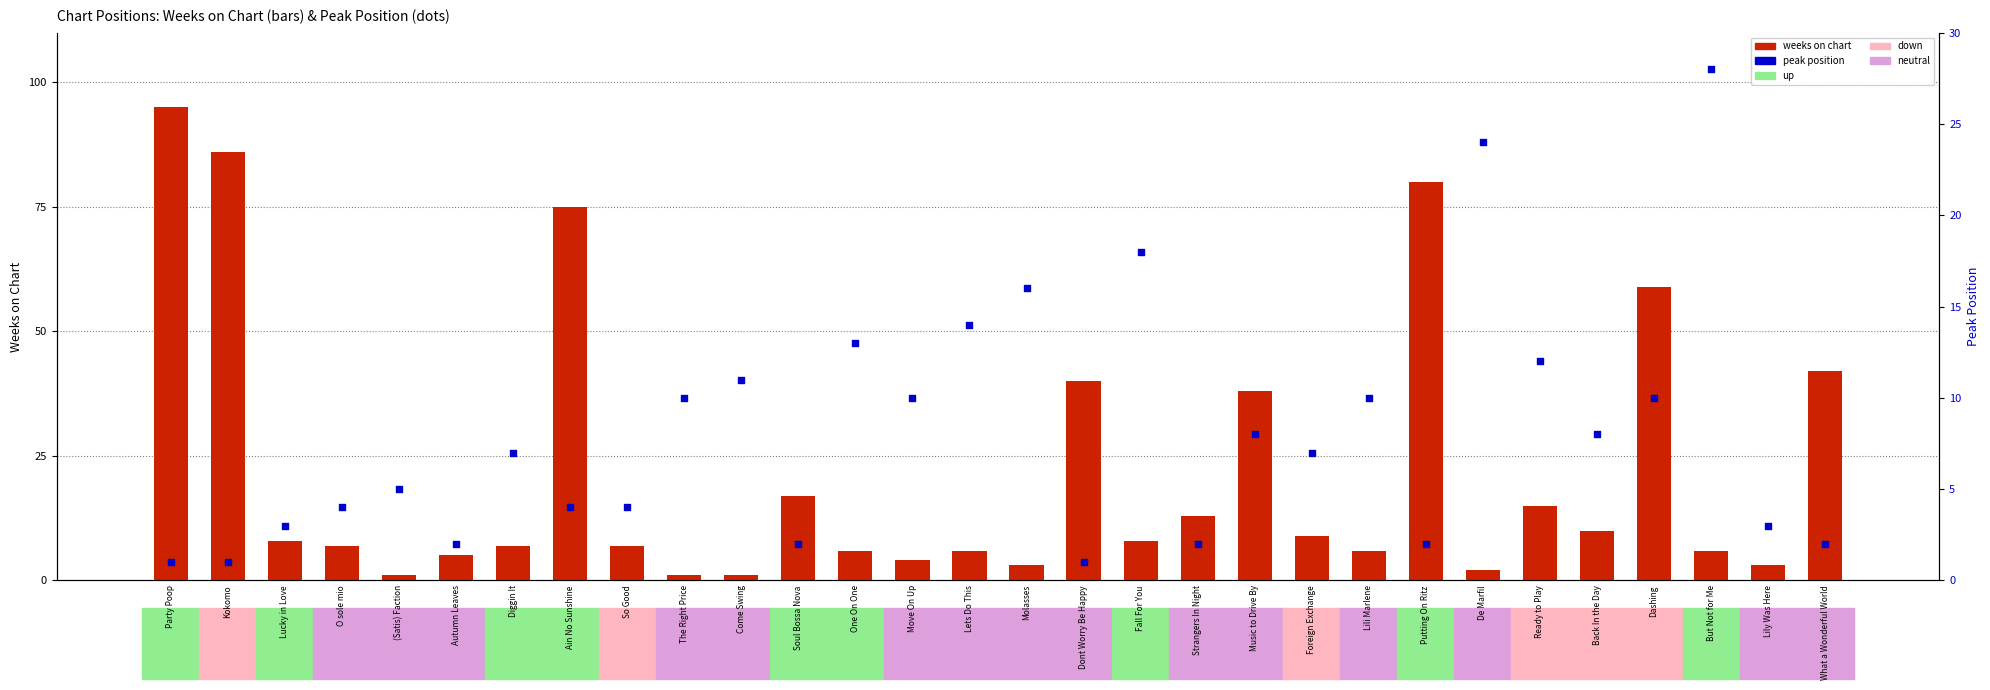

What are all the series names shown in the legend?

weeks on chart, peak position